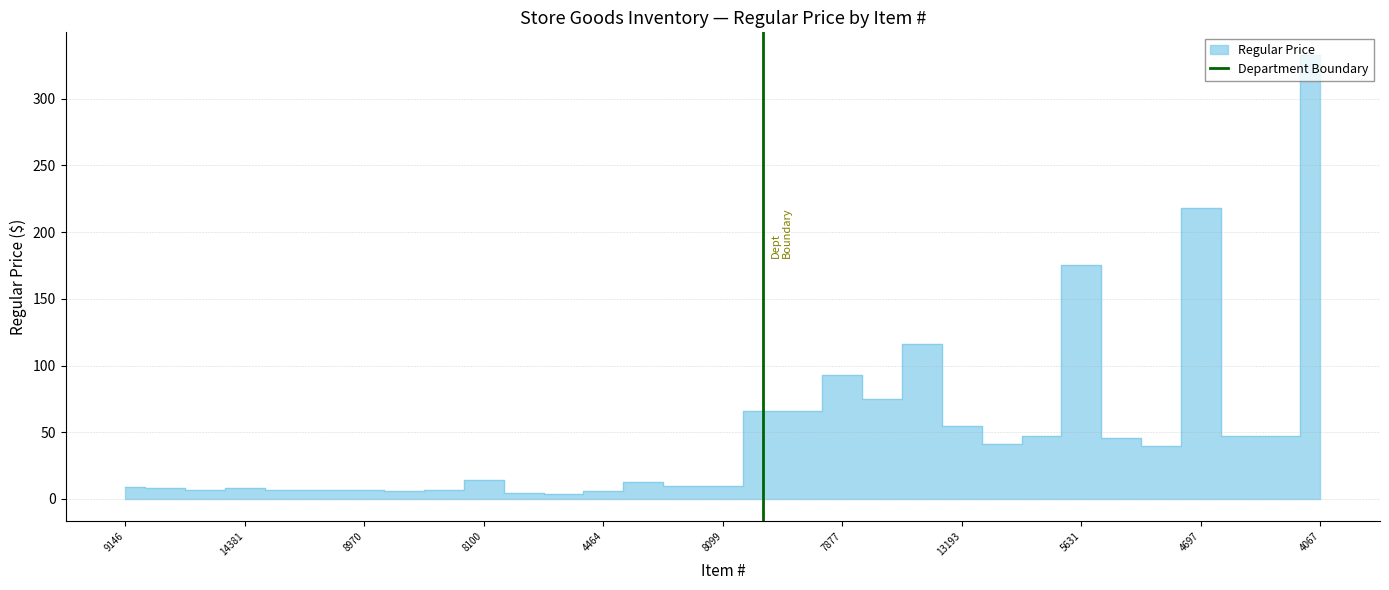

The chart shows a value of 1 at 9146. True or false?

False